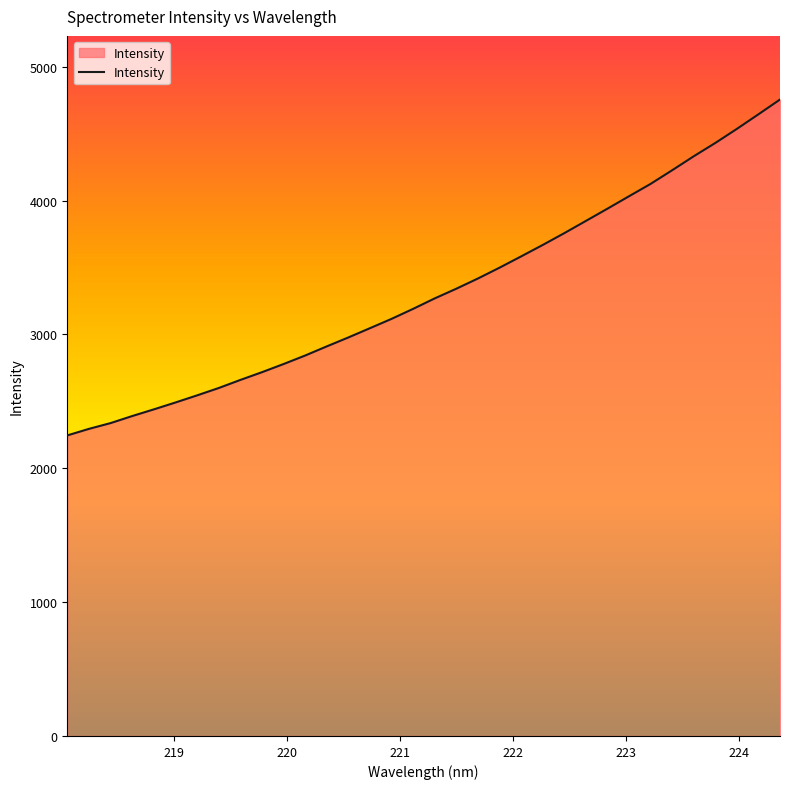

What is the smallest value displayed?

2245.6